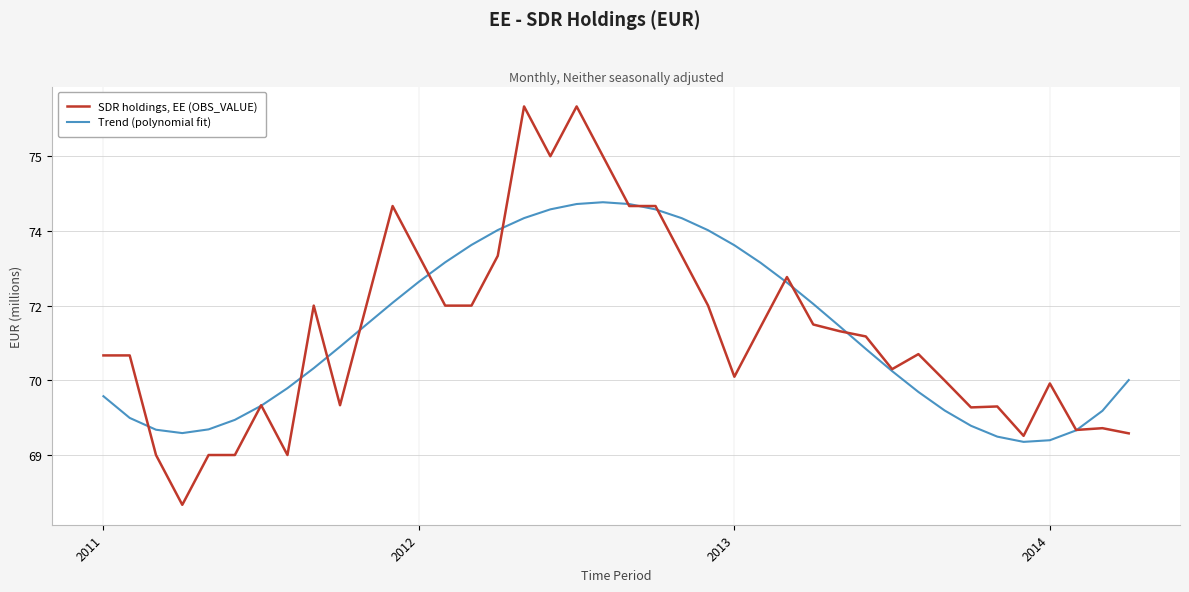

What are all the series names shown in the legend?

SDR holdings, EE (OBS_VALUE), Trend (polynomial fit)